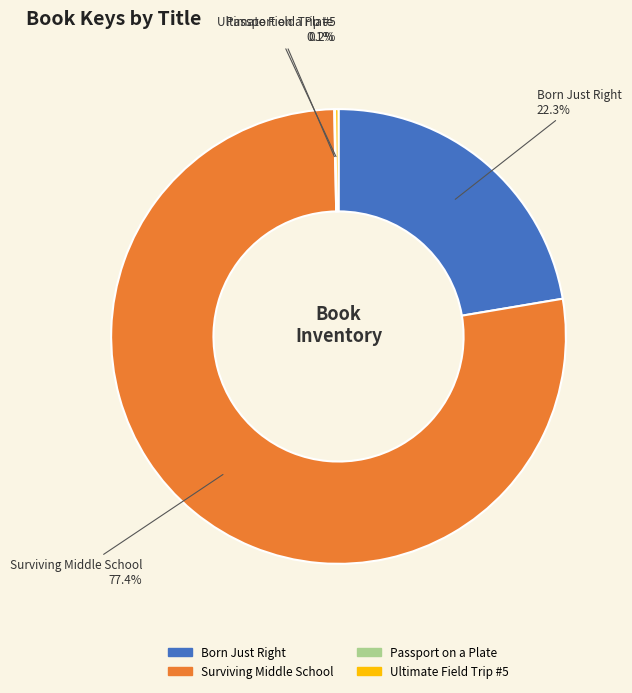

Does any single category account for the majority?

Yes